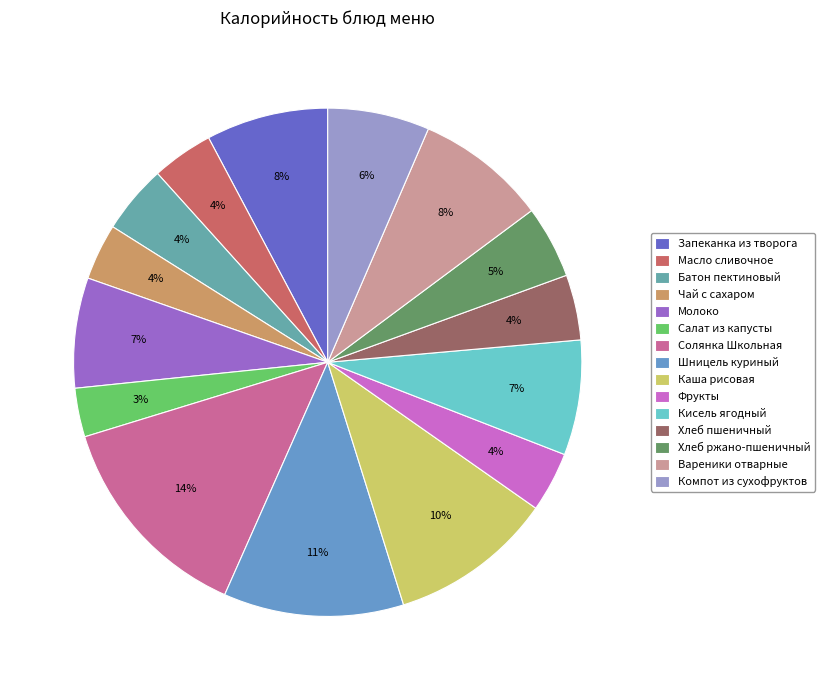

To the nearest percent, what is the combined percentage of Каша рисовая and Чай с сахаром?

14%